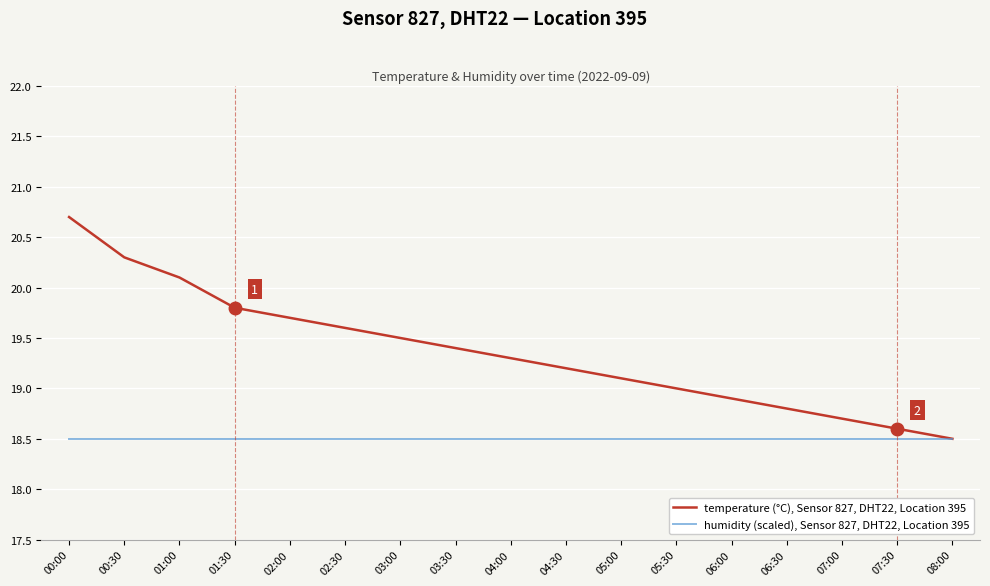

What position from the left is 01:30?

4